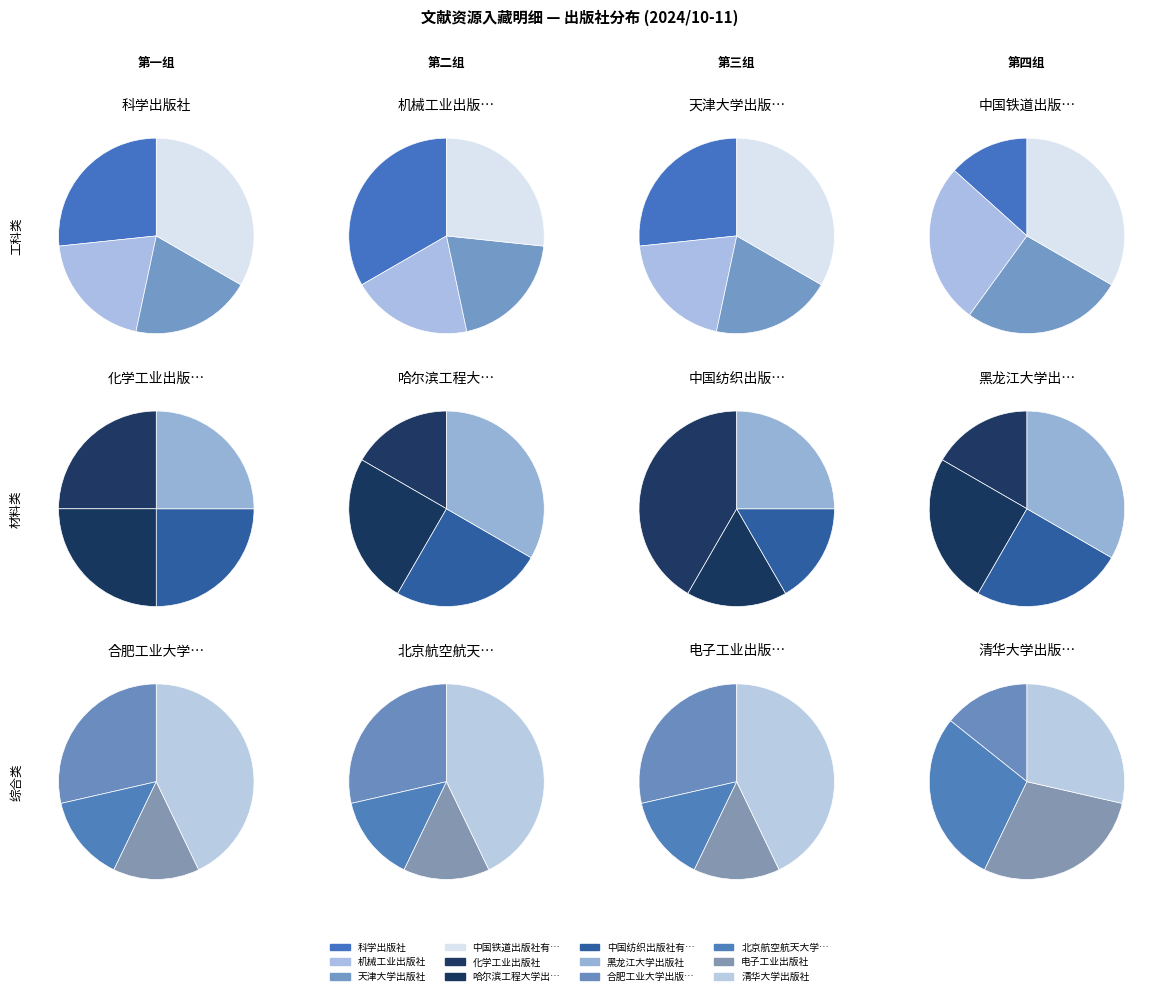

Is there any slice that represents more than half of the pie?

No